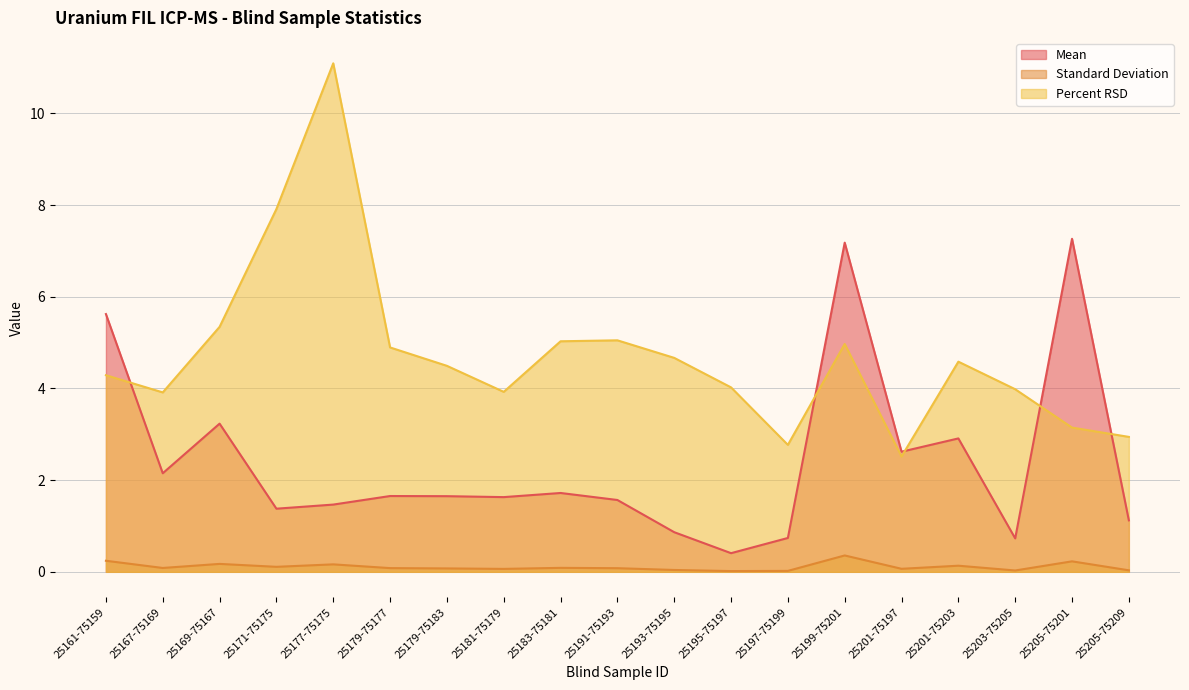

What are all the series names shown in the legend?

Mean, Standard Deviation, Percent RSD